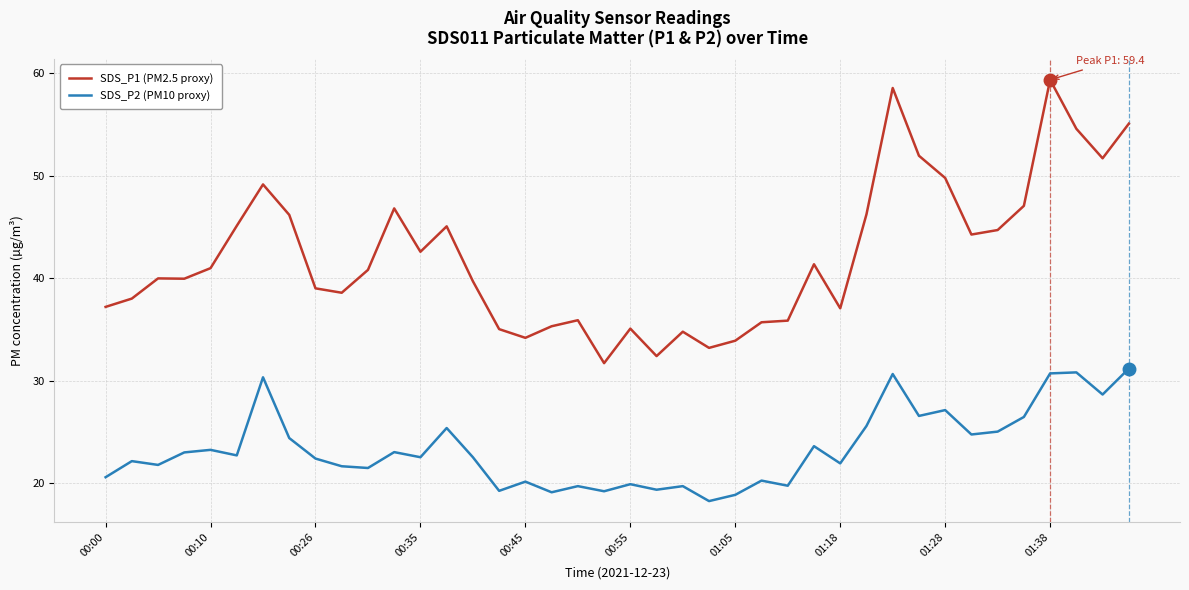

True or false: SDS_P2 (PM10 proxy) and SDS_P1 (PM2.5 proxy) cross at least once.

False